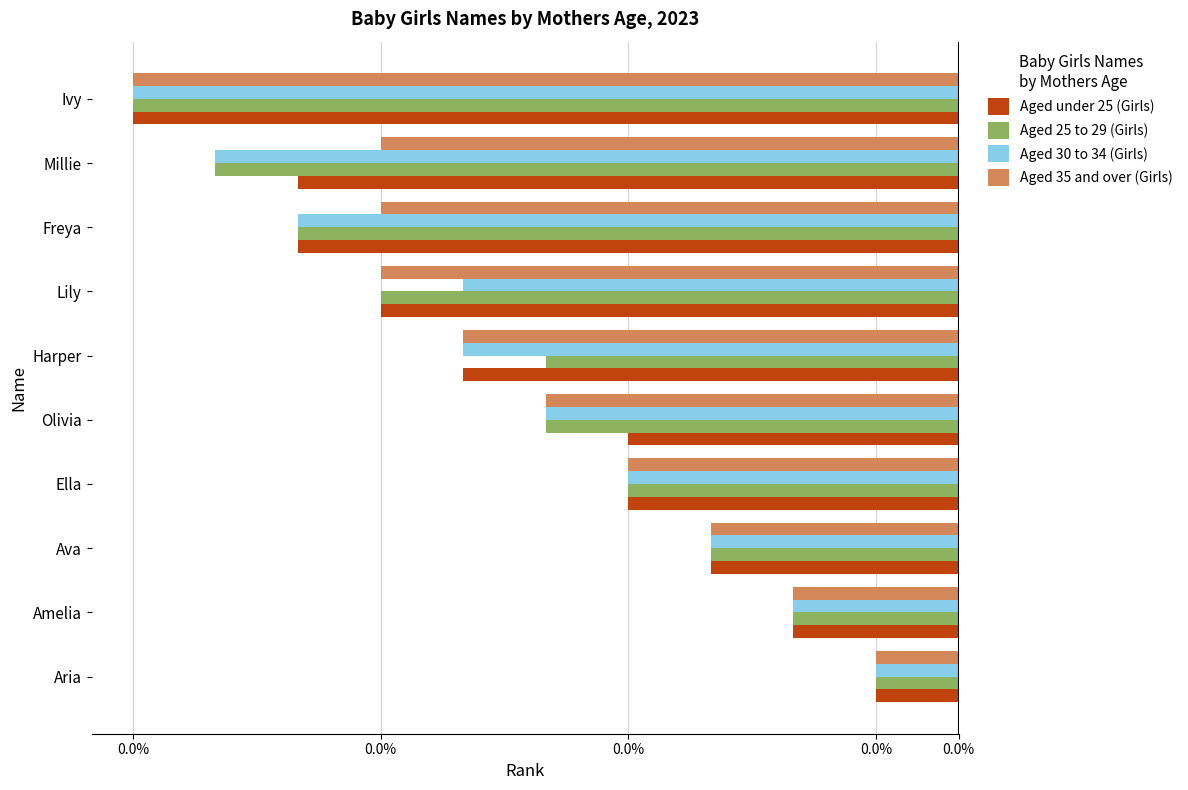

What are all the series names shown in the legend?

Aged under 25 (Girls), Aged 25 to 29 (Girls), Aged 30 to 34 (Girls), Aged 35 and over (Girls)